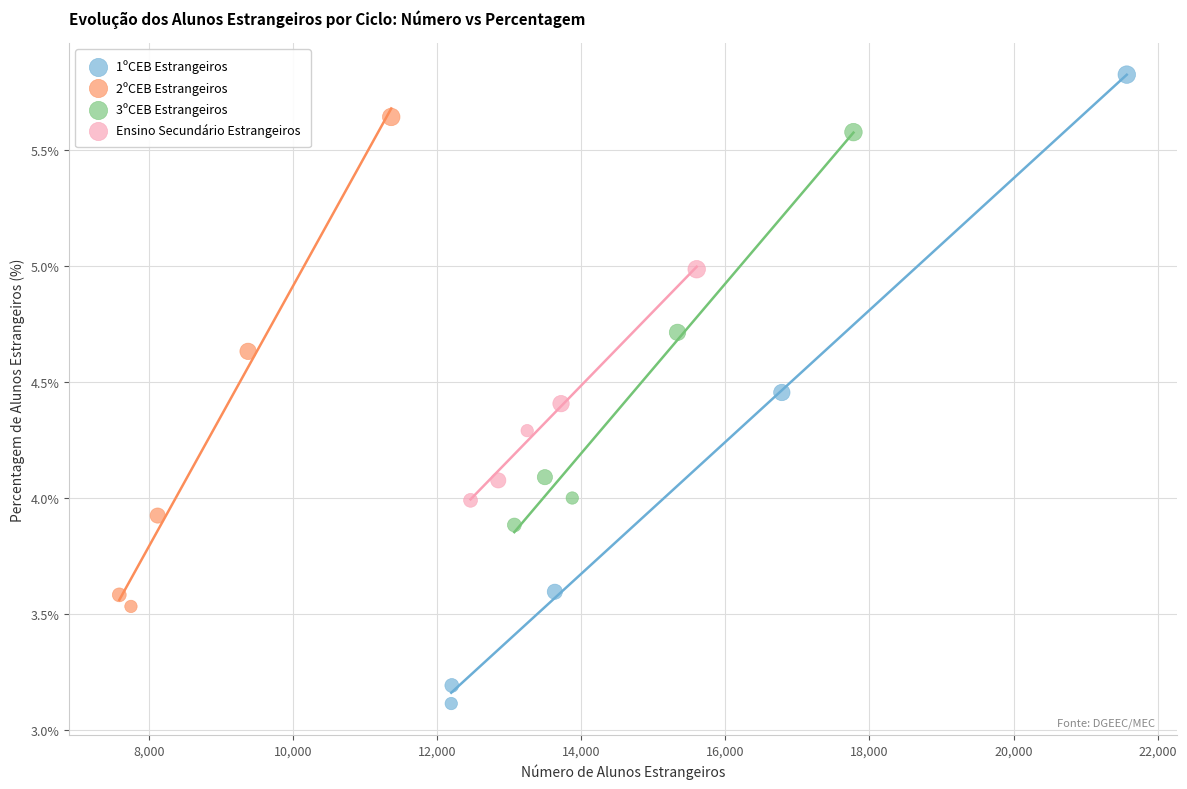

Which series reaches the minimum Y coordinate?

1ºCEB Estrangeiros